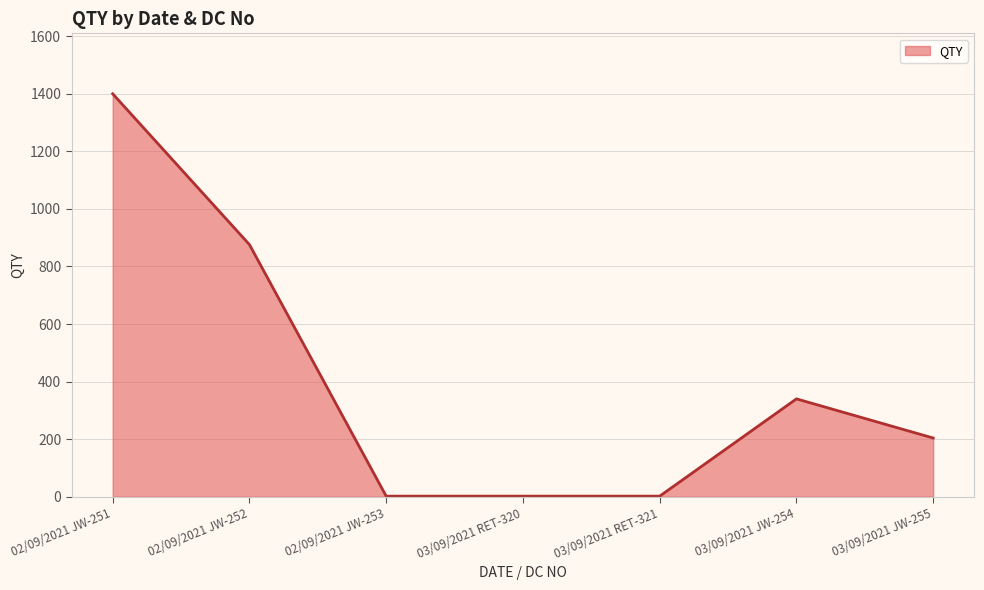

What is the maximum value shown in the chart?

1400